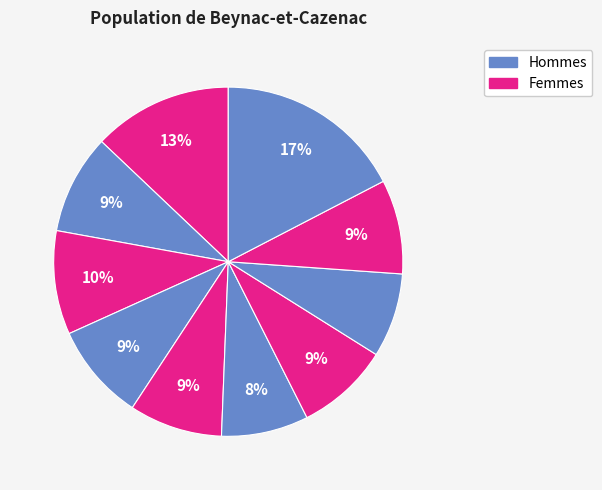

Count the number of slices in the pie.

10